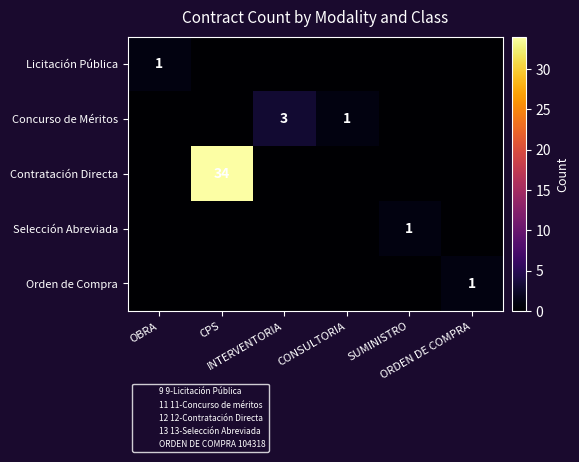

True or false: Selección Abreviada has a value of 1 at SUMINISTRO.

False